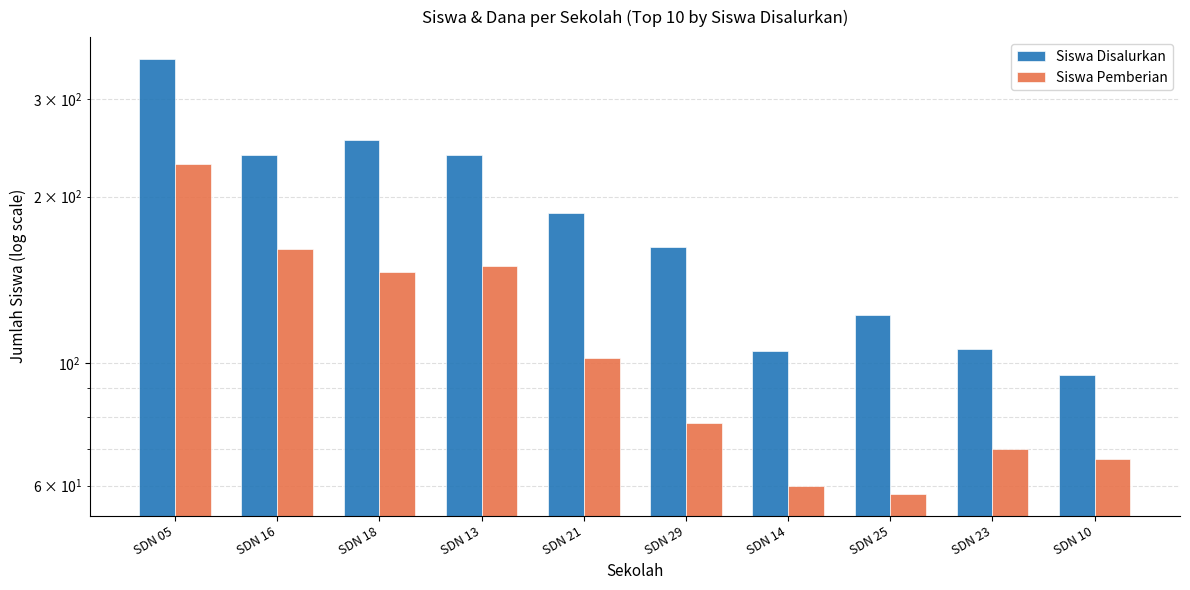

Reading right to left, transcribe all the data shown in this chart.

Siswa Disalurkan: 95	106	122	105	162	187	238	253	238	355
Siswa Pemberian: 67	70	58	60	78	102	150	146	161	229